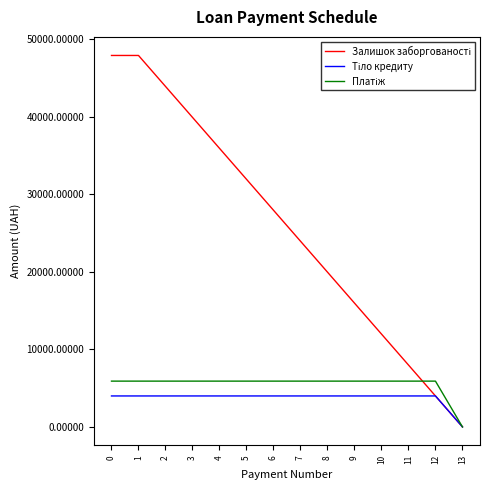

What is the spread (max minus min) of values at 0?

43883.2